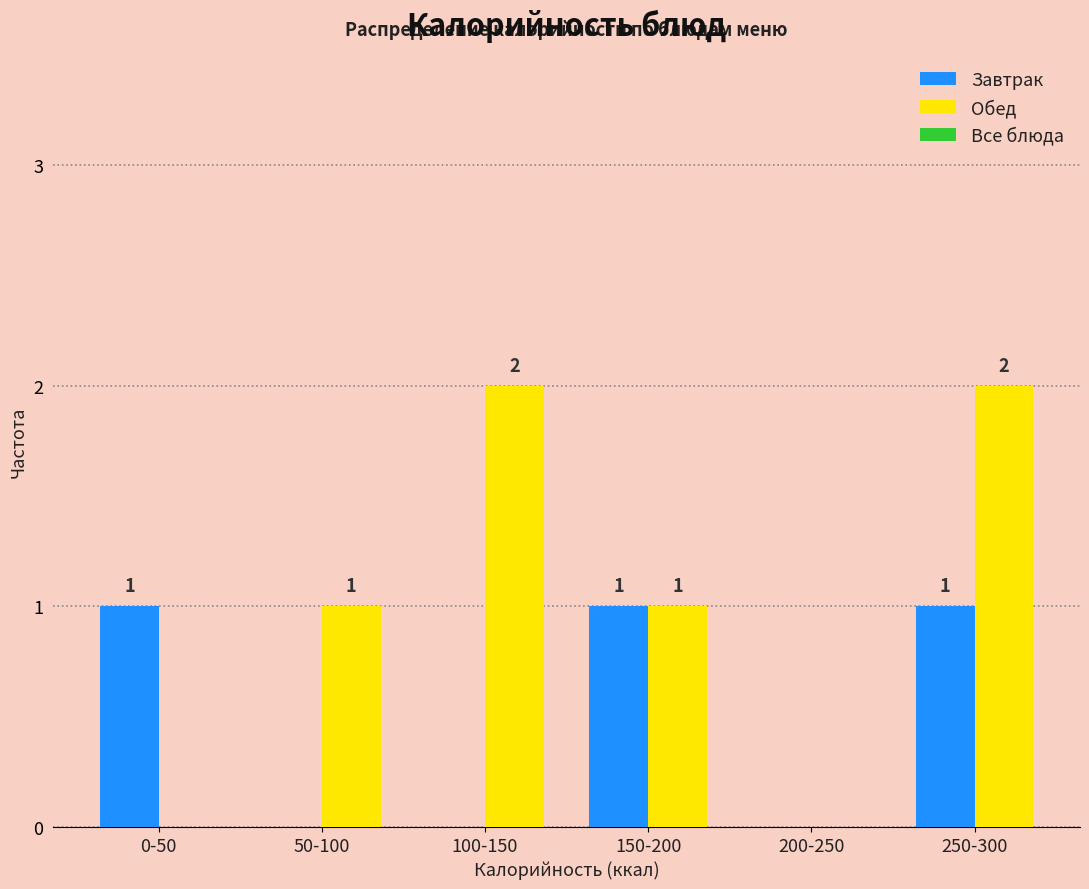

Reading left to right, transcribe all the data shown in this chart.

Завтрак: 0-50=1	50-100=0	100-150=0	150-200=1	200-250=0	250-300=1
Обед: 0-50=0	50-100=1	100-150=2	150-200=1	200-250=0	250-300=2